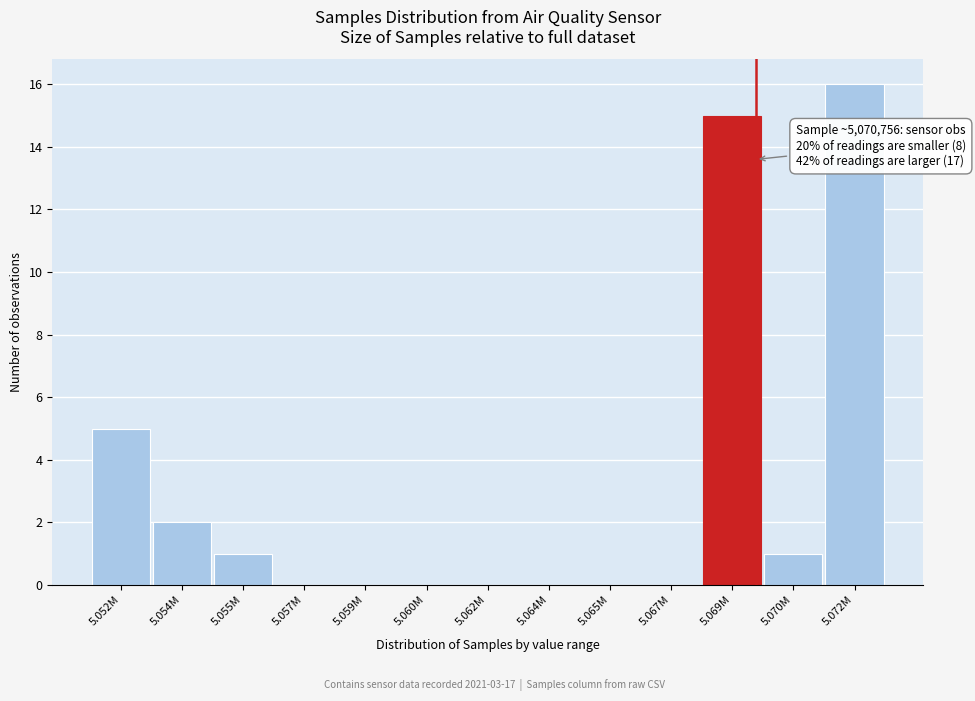

Reading right to left, transcribe all the data shown in this chart.

5.072M=16	5.070M=1	5.069M=15	5.067M=0	5.065M=0	5.064M=0	5.062M=0	5.060M=0	5.059M=0	5.057M=0	5.055M=1	5.054M=2	5.052M=5